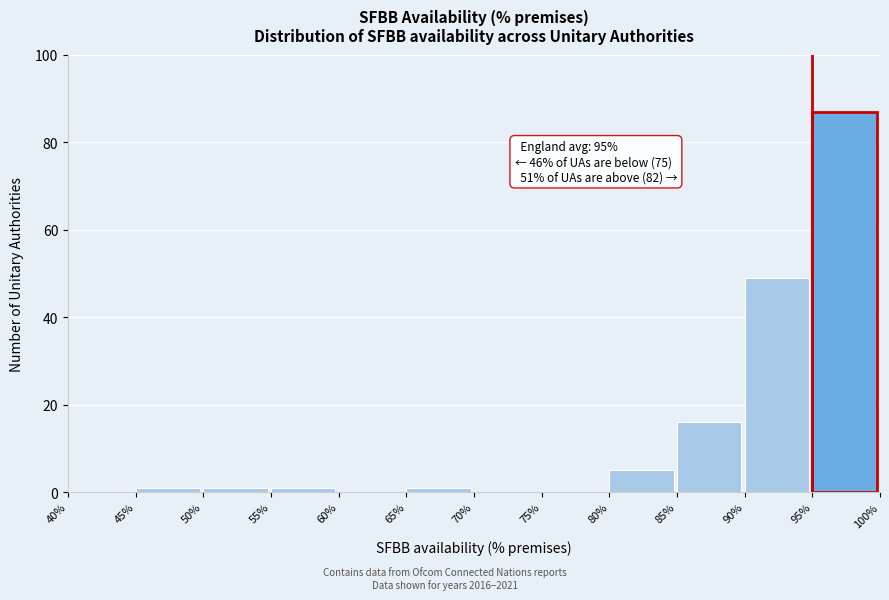

Over which range of the x-axis is the bar tallest?

95% to 100%